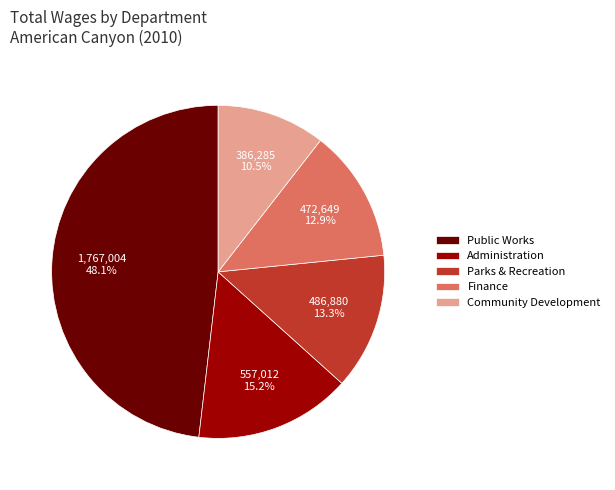

Combined, do Parks & Recreation and Public Works account for over 50%?

Yes